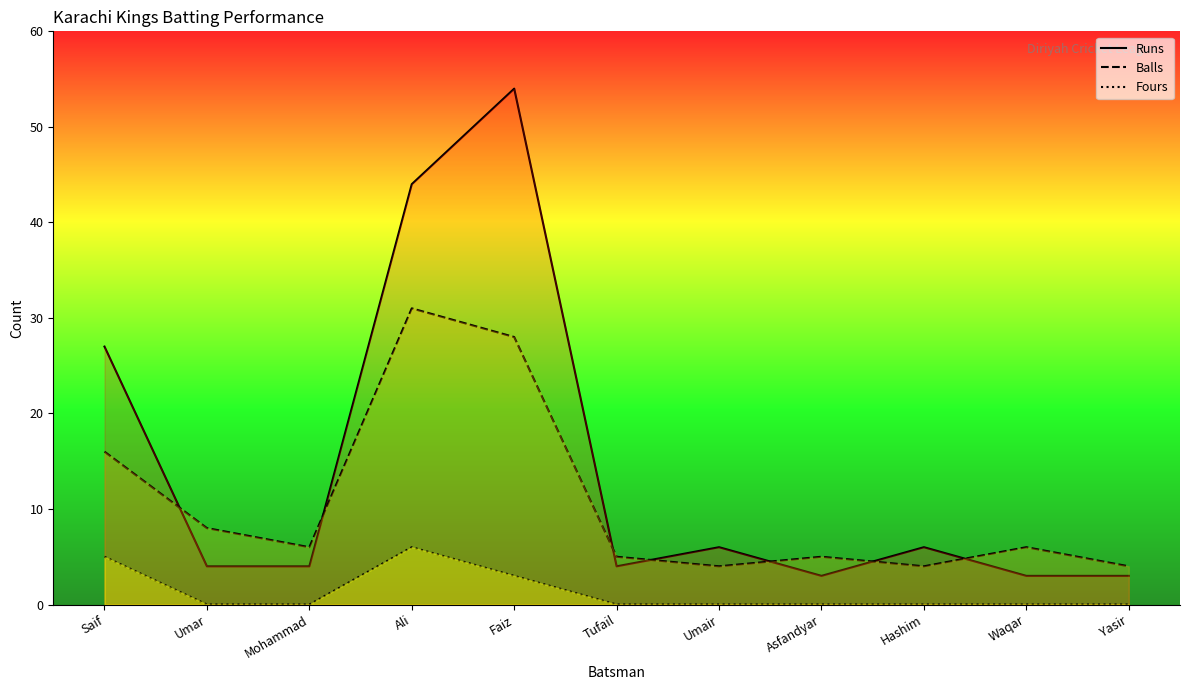

How many times do Balls and Runs cross each other?

7